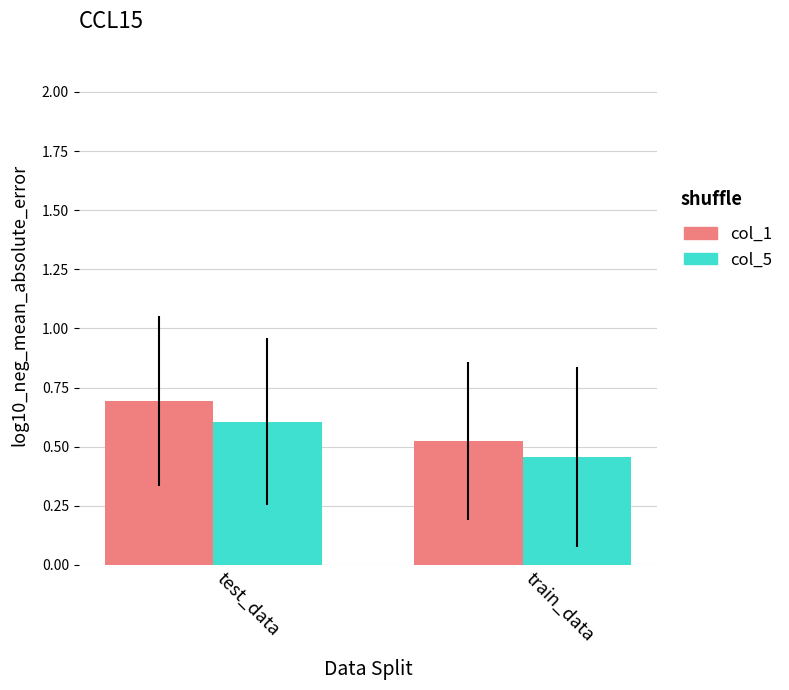

What is the maximum value for col_5?

0.6